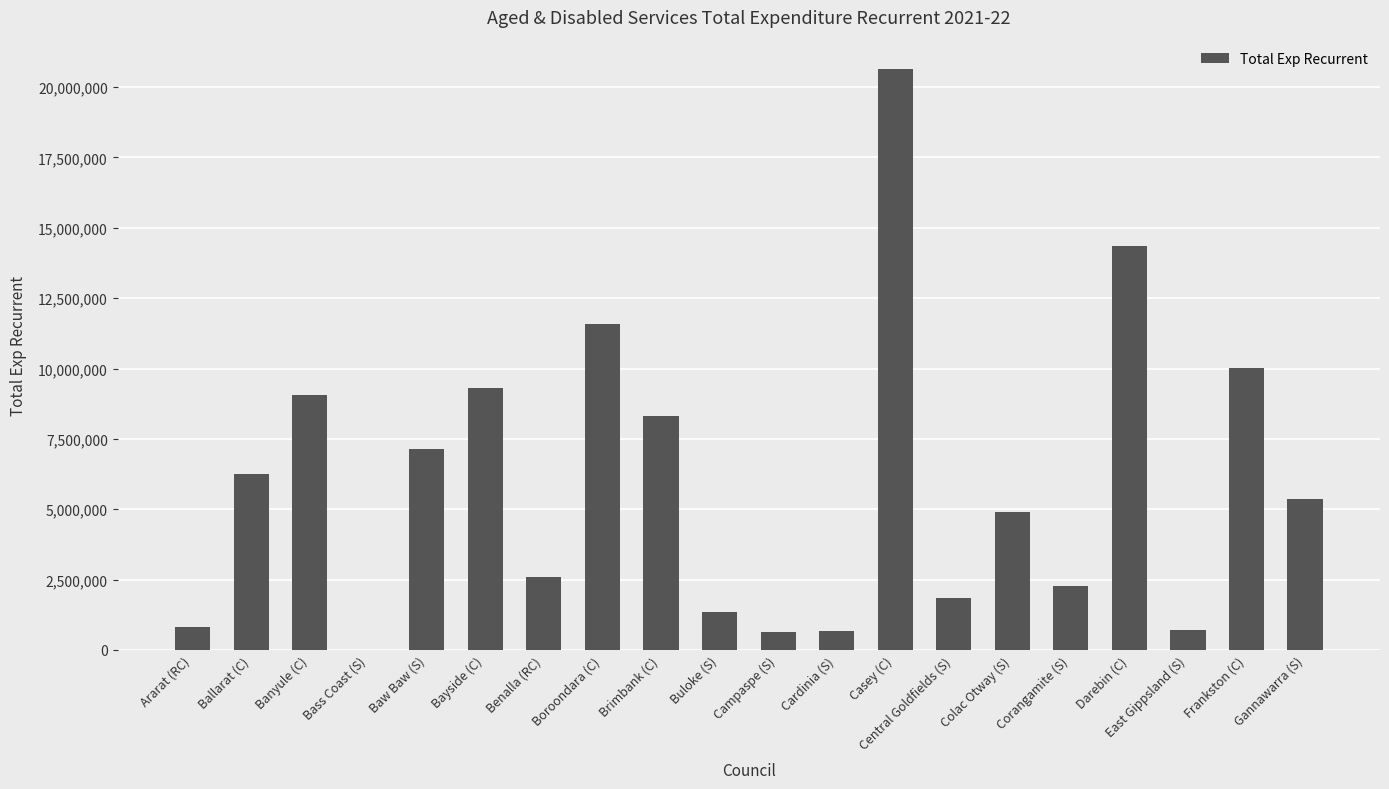

Between Frankston (C) and Baw Baw (S), which is larger?

Frankston (C)